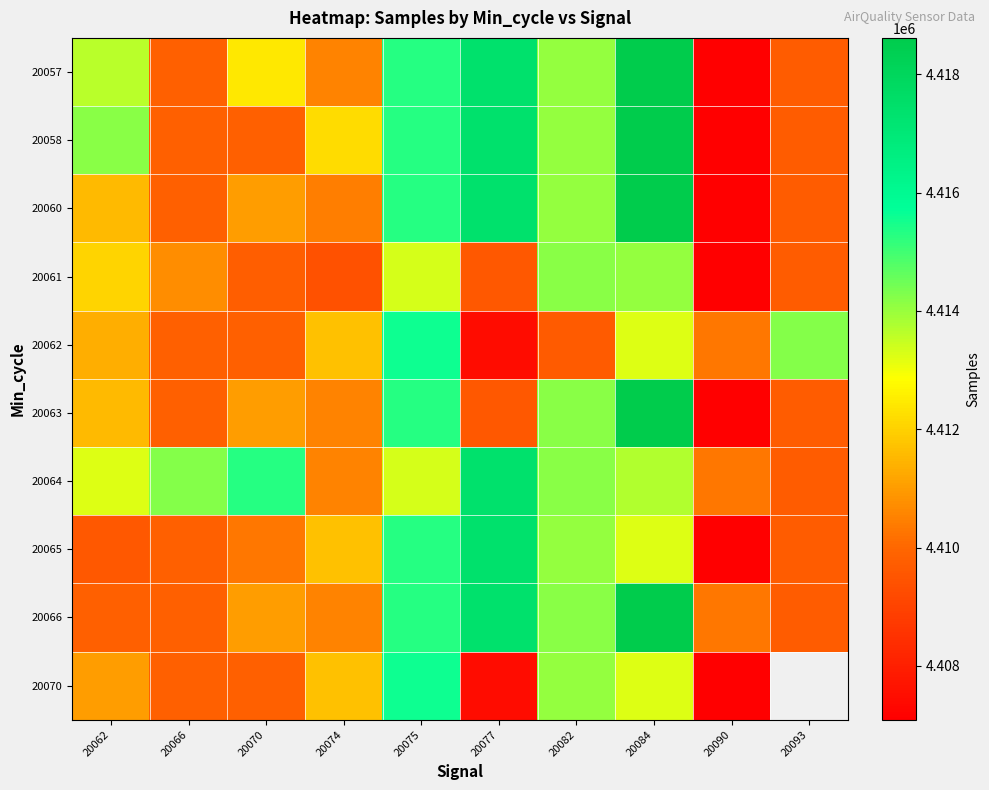

Is it true that 20060 equals 6791654.3 at 20070?

False